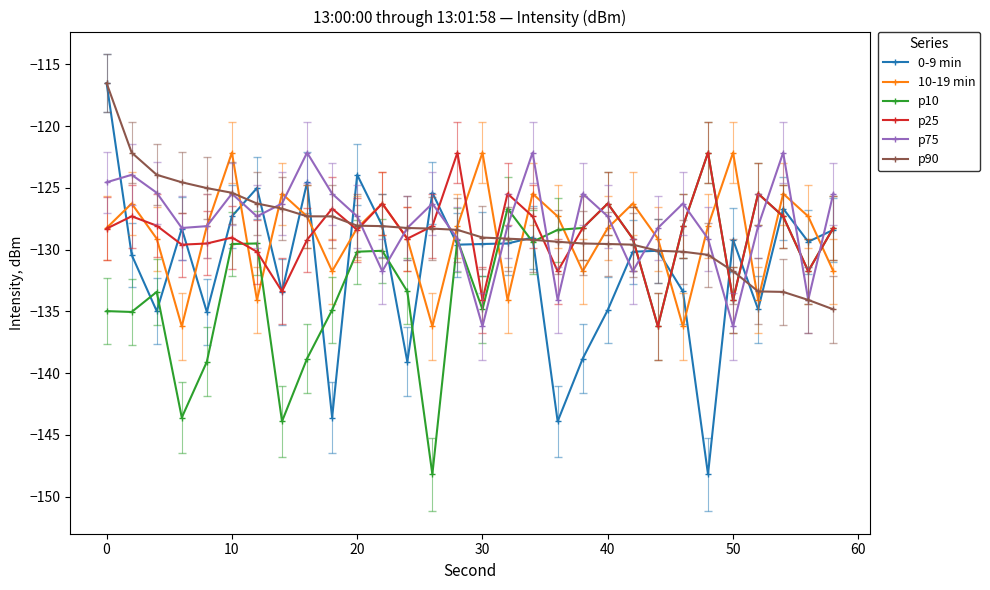

In 10-19 min, how many points are higher than both neighbors (excluding endpoints)?

9